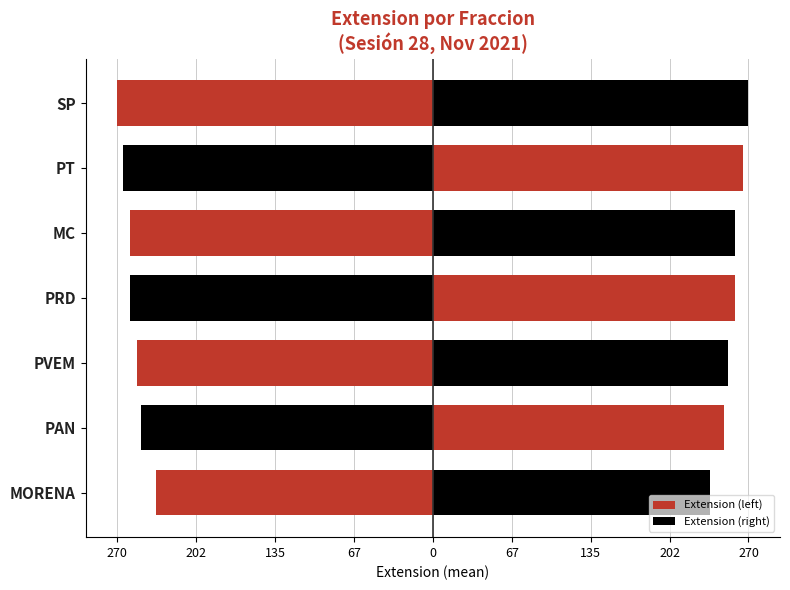

Between MORENA and PRD, which series saw the biggest shift?

Extension (left)